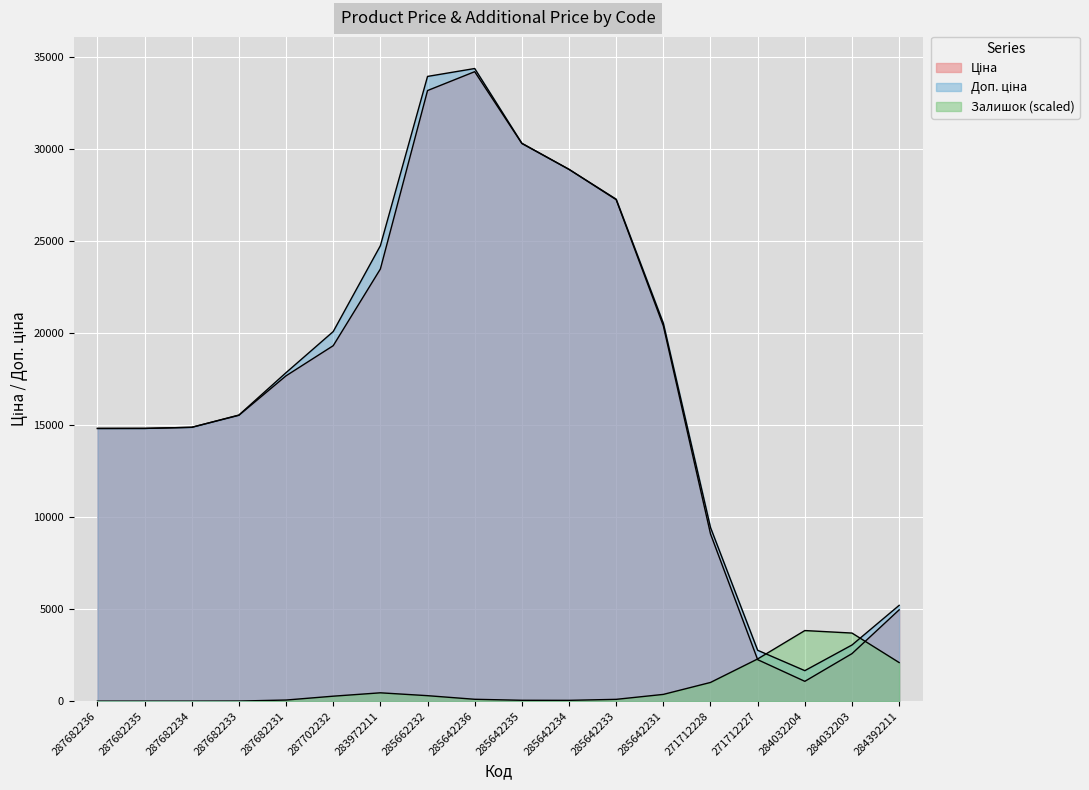

At 285642235, list the series in order from smallest to largest.

Залишок, Ціна, Доп. ціна